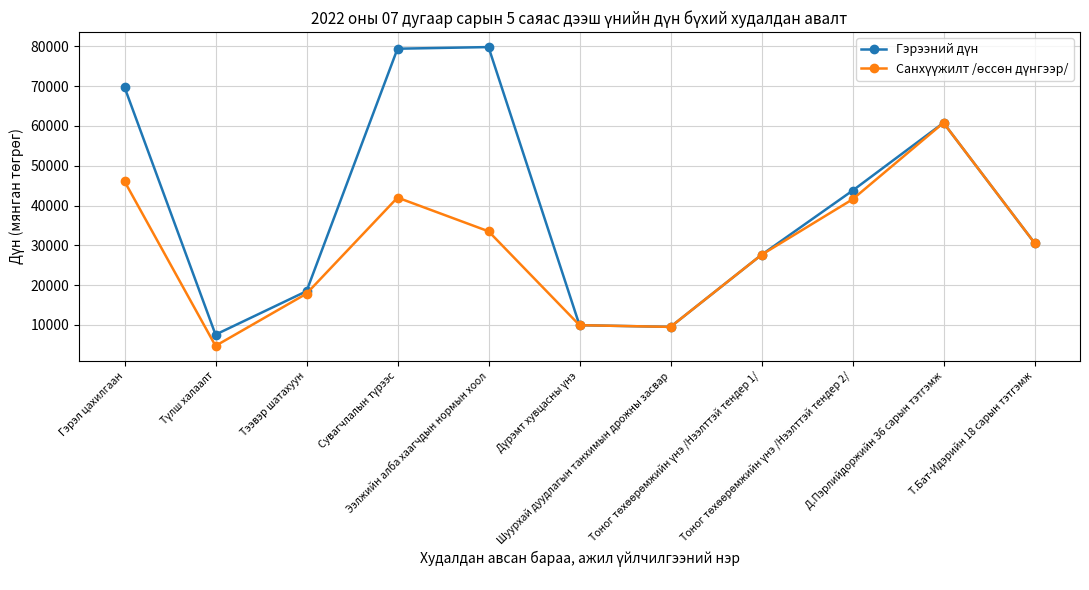

At how many categories does at least one series exceed 64396?

3